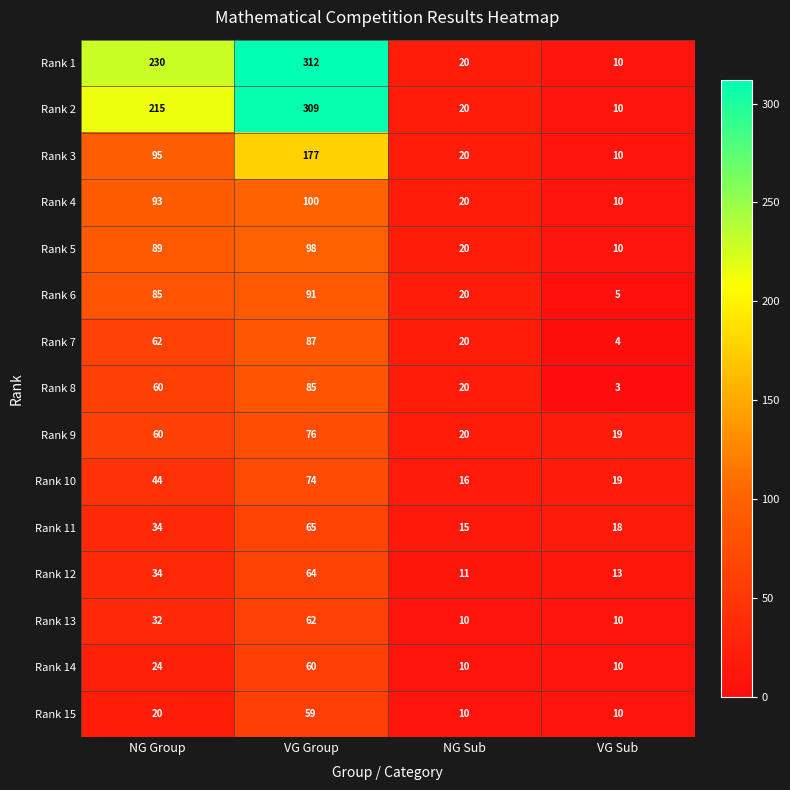

How many distinct data groups are displayed?

15